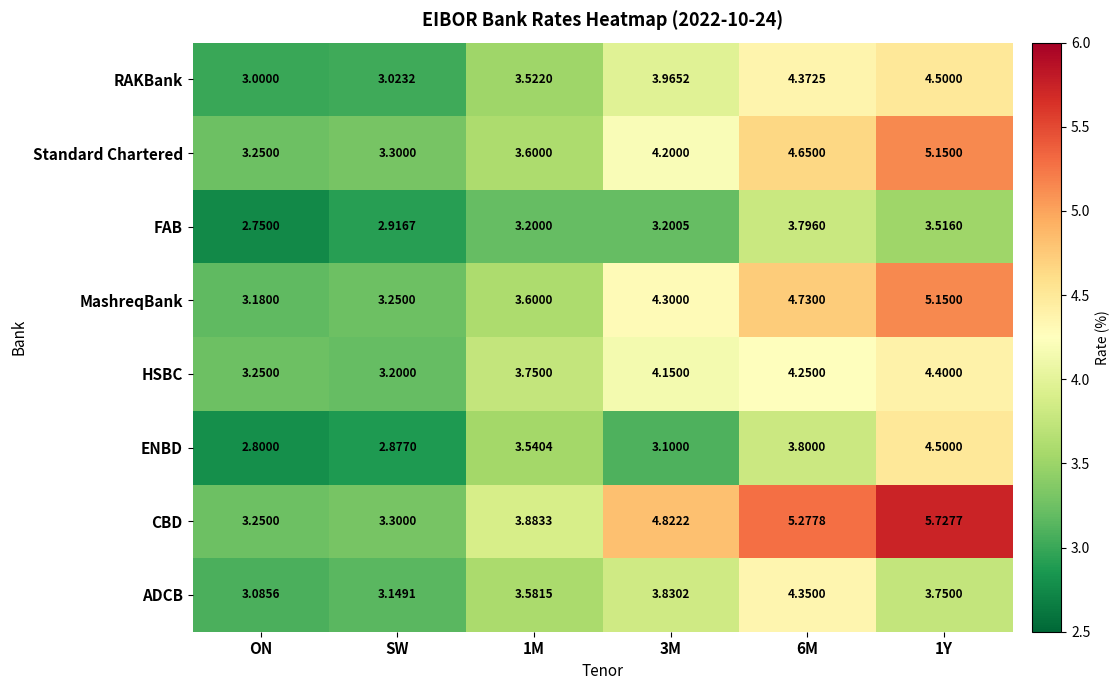

What is the smallest value displayed?

2.8